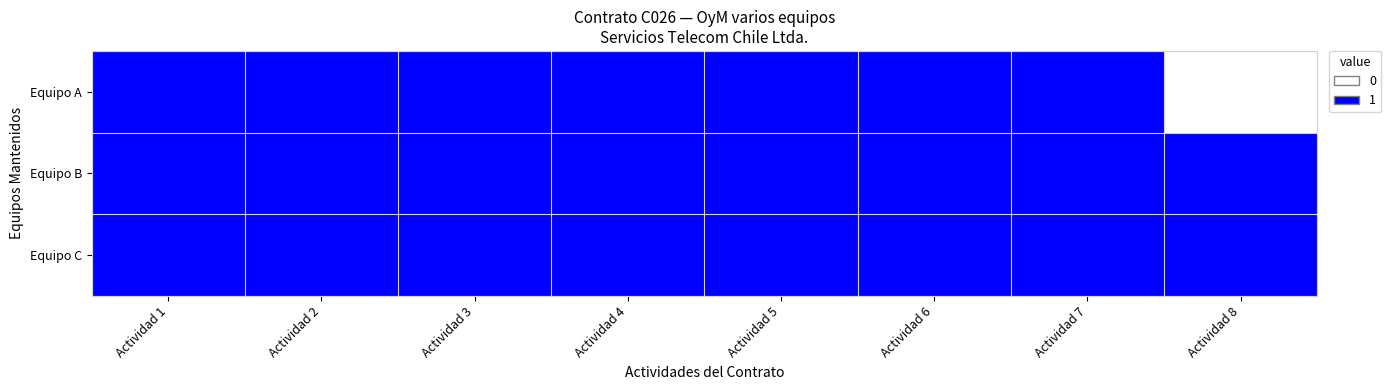

Which label corresponds to the largest value in the chart?

Actividad 1